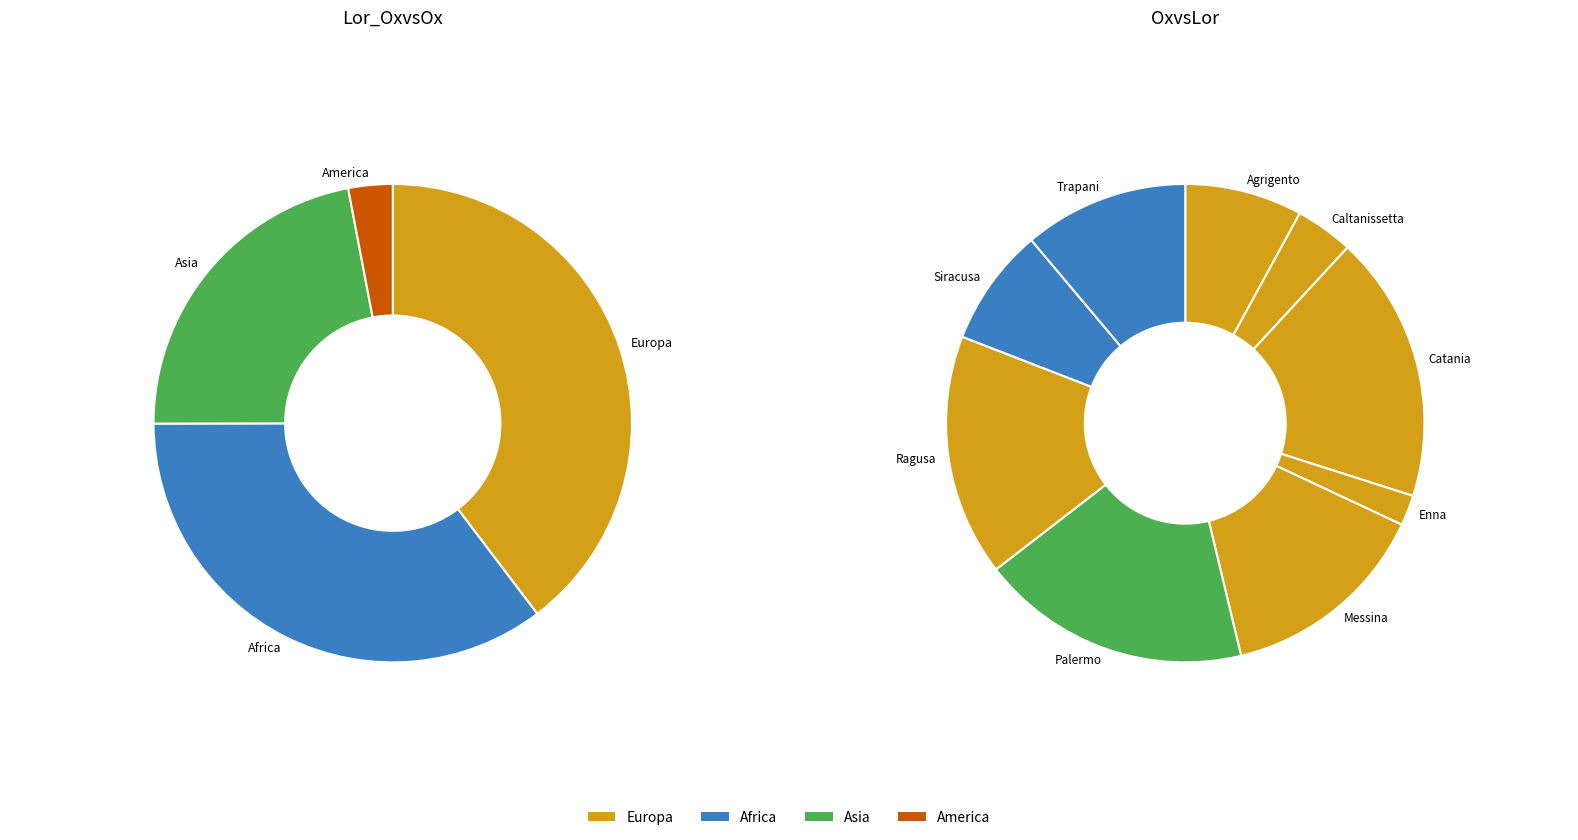

Which slice is the smallest?

Enna